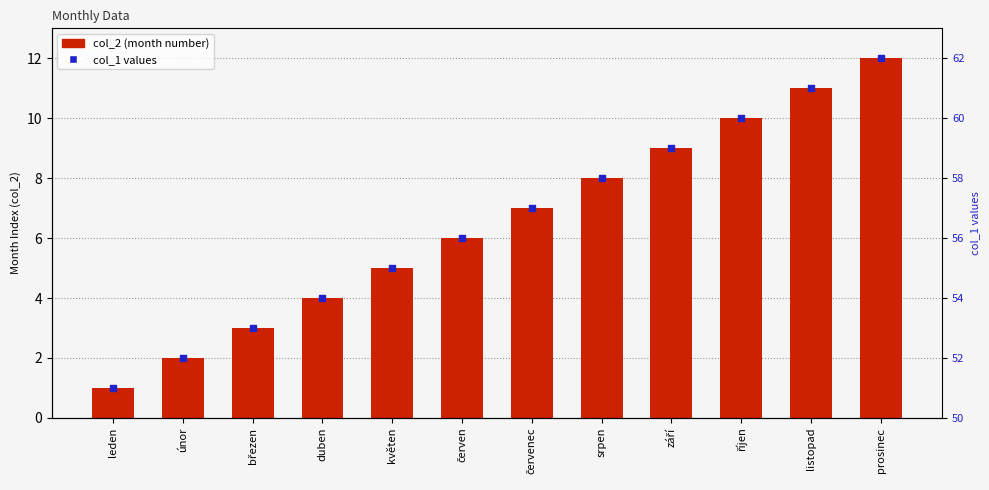

Which series contains the lowest Y value?

col_2 (month number)